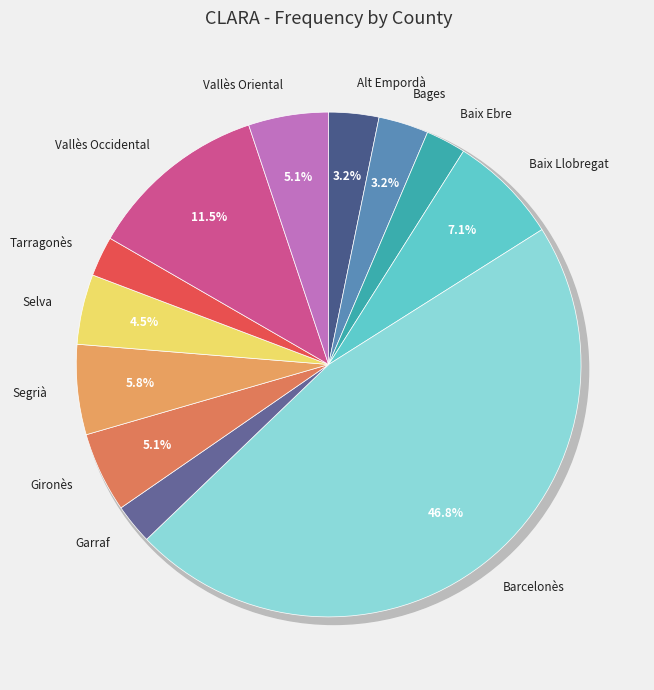

Which category has the biggest portion of the pie?

Barcelonès